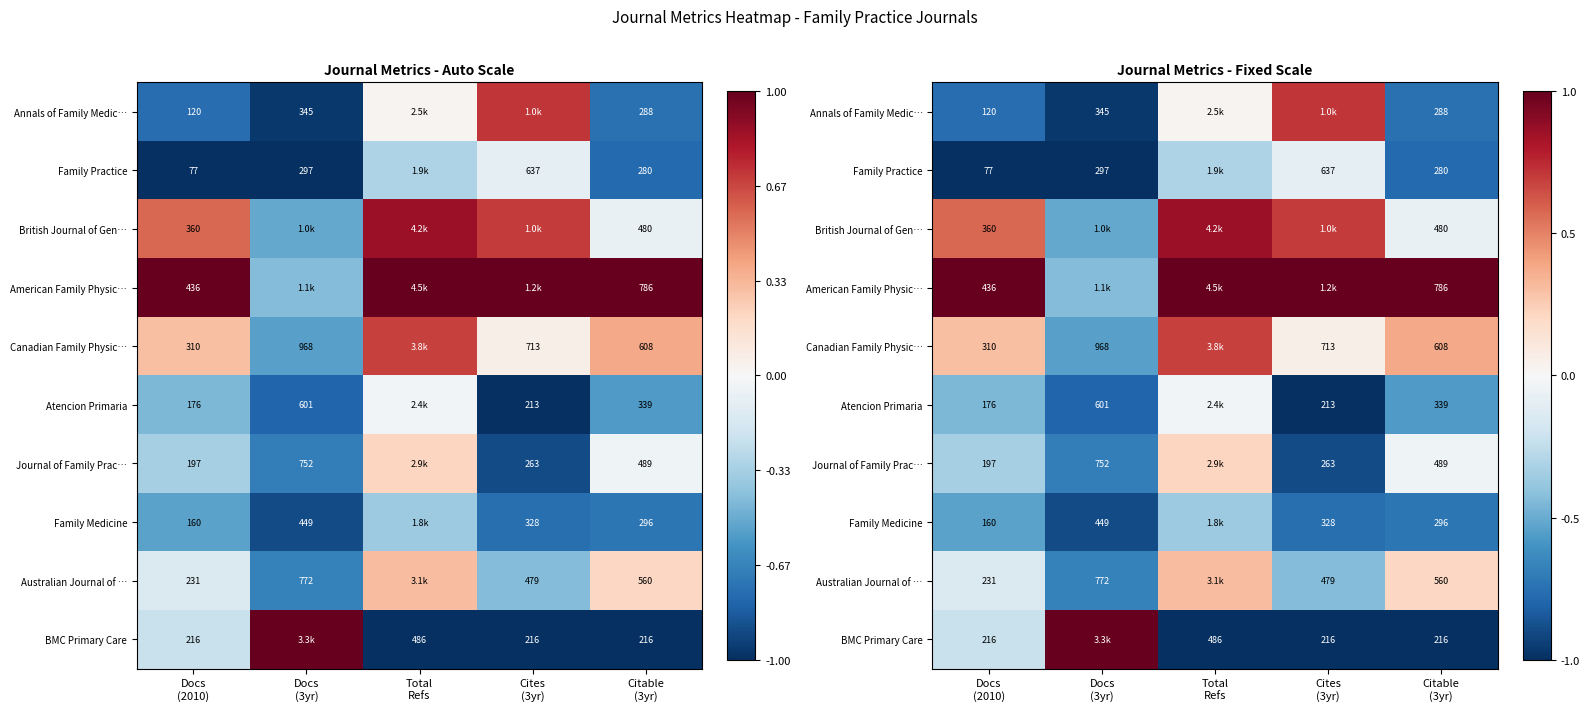

Count the number of data series in this chart.

10